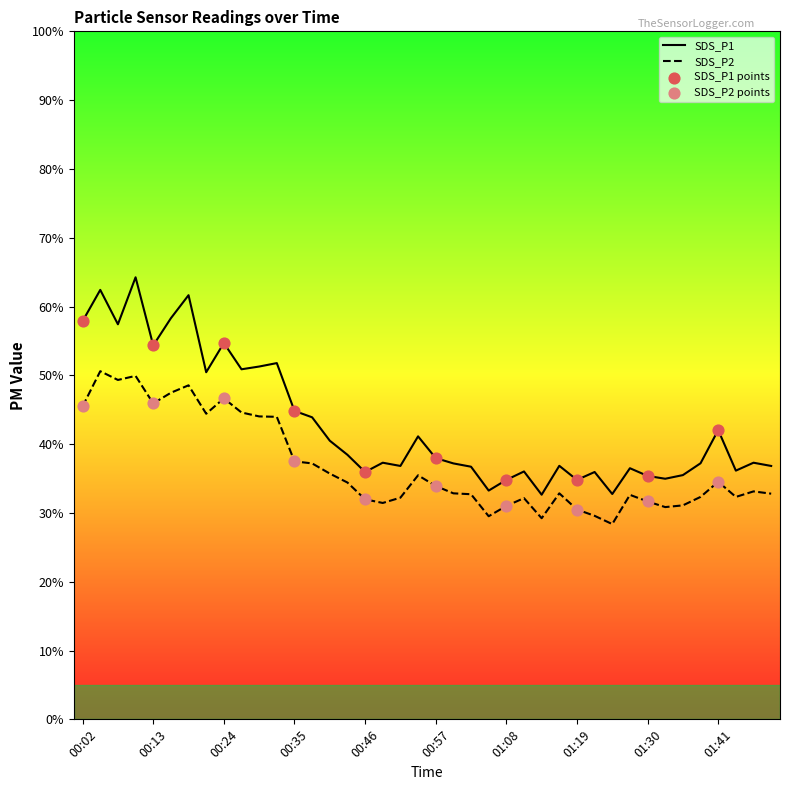

Rank the series by their average value, from highest to lowest.

SDS_P1, SDS_P2